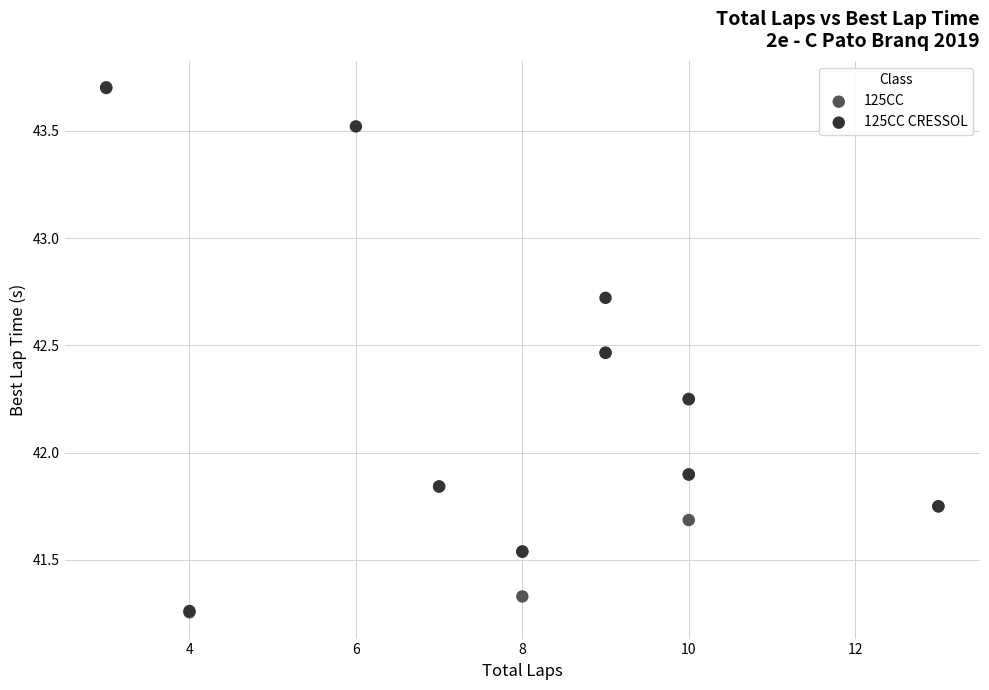

What are all the series names shown in the legend?

125CC, 125CC CRESSOL